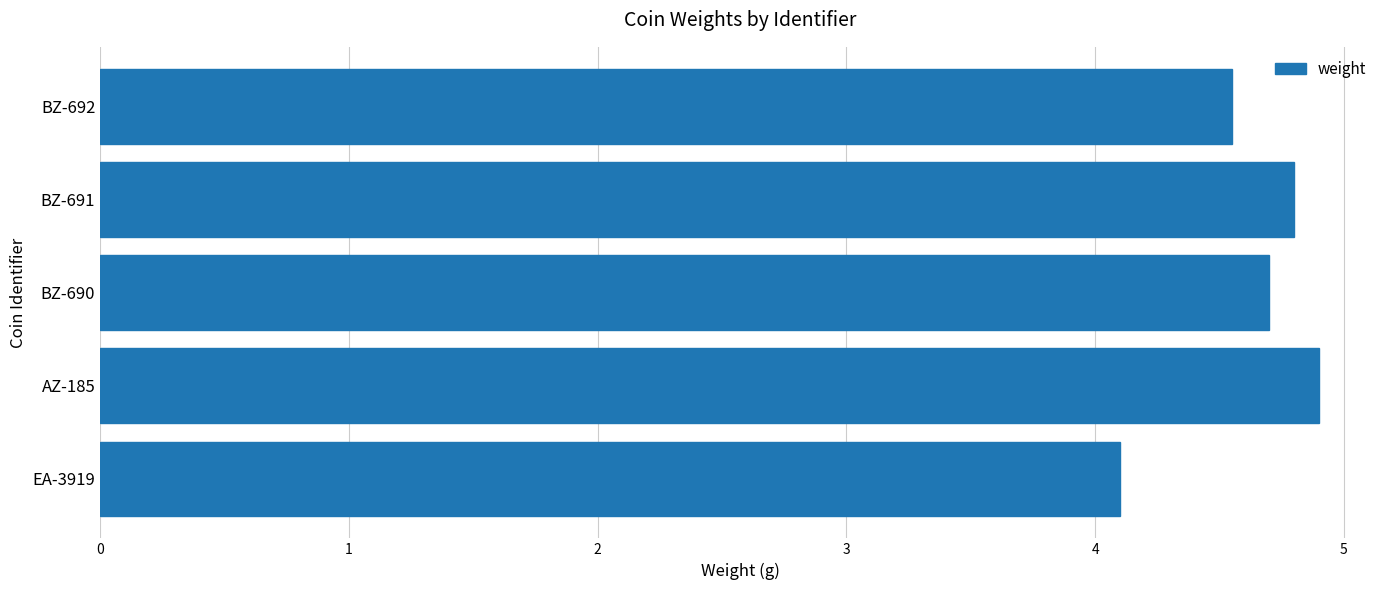

The chart shows a value of 4.1 at EA-3919. True or false?

True